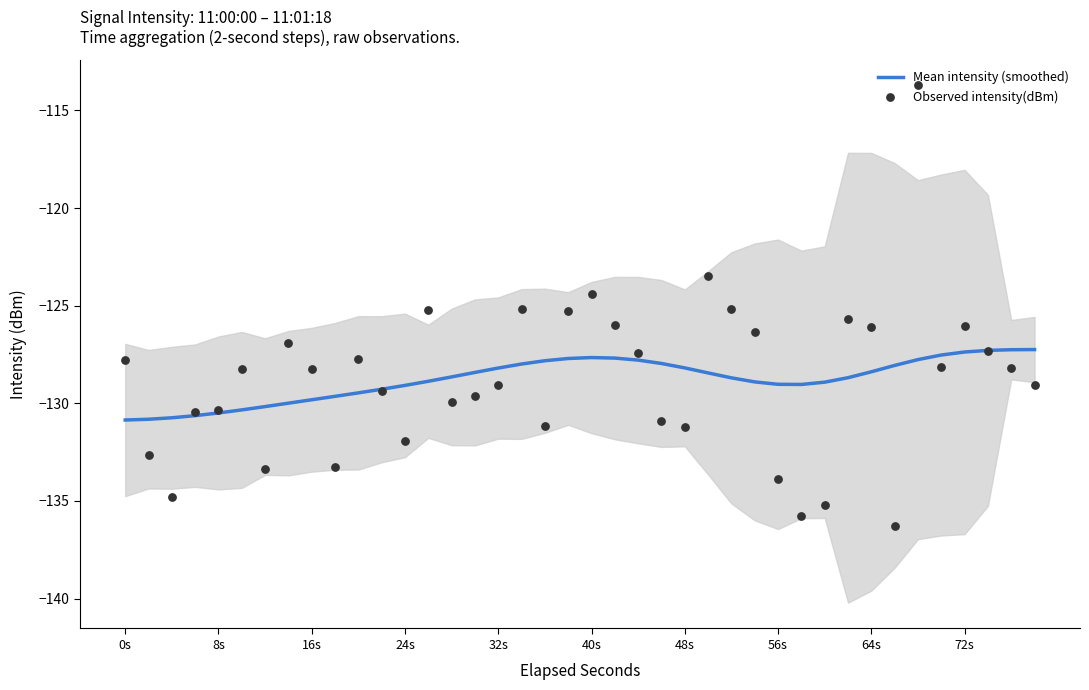

Which series contains the lowest Y value?

Observed intensity(dBm)